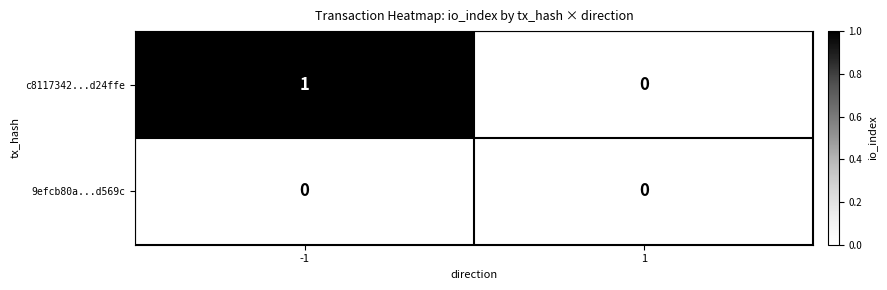

True or false: 9efcb80a...d569c has a value of 0 at 1.

True